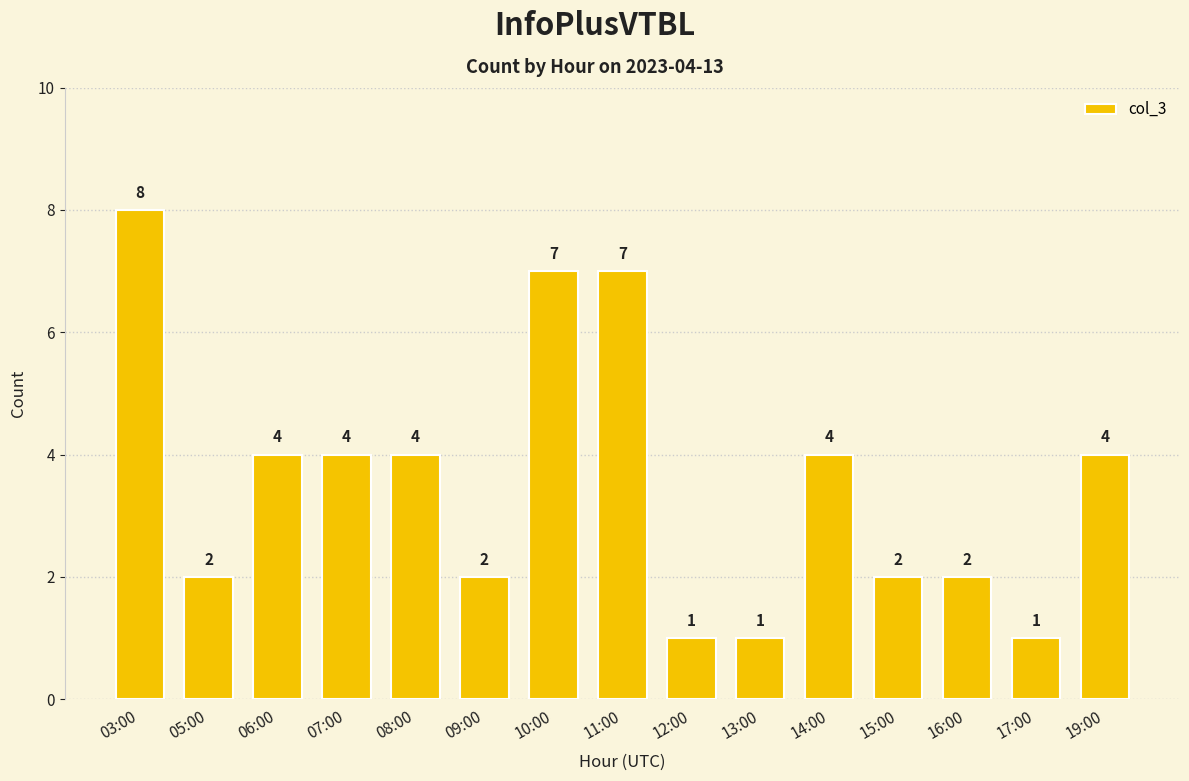

What is the change in value from 05:00 to 19:00?

+2